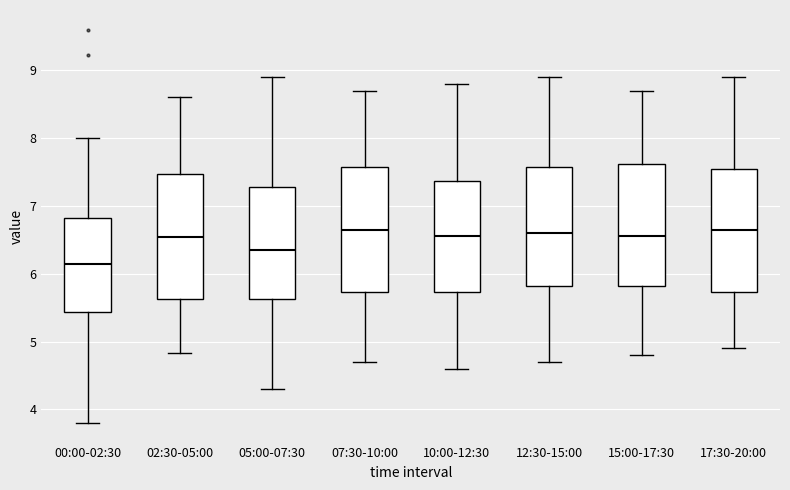

Where does the upper whisker of the box for 02:30-05:00 end on the y-axis? The values are not printed on the chart, so give them approximately, as read against the axis.

8.6